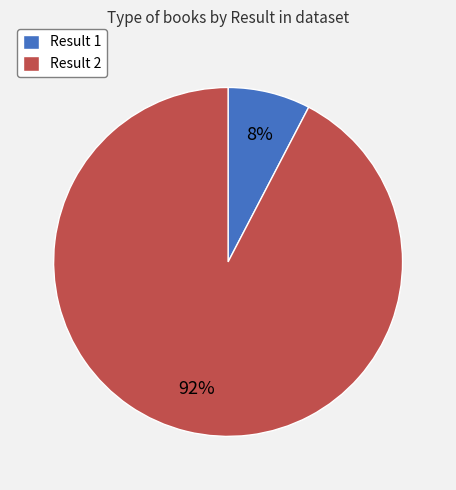

Is it true that Result 1 is 8% of the pie?

True